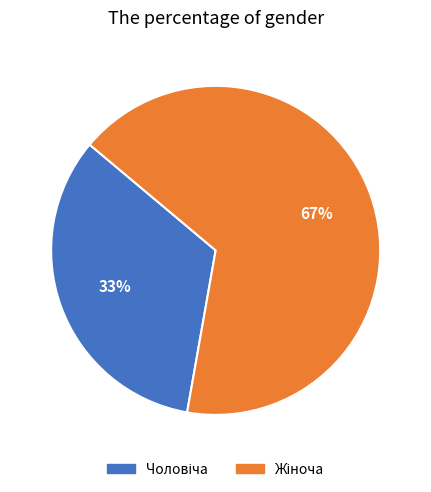

How many segments does this pie chart have?

2